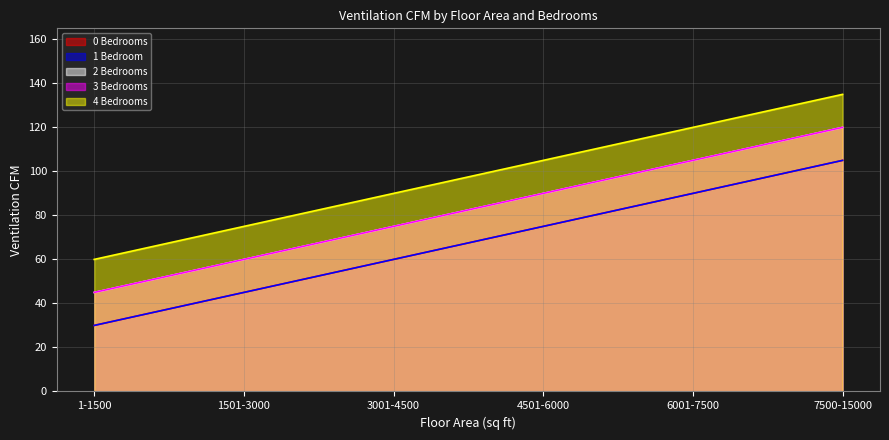

True or false: 4 Bedrooms has more than 0 interior local peaks.

False